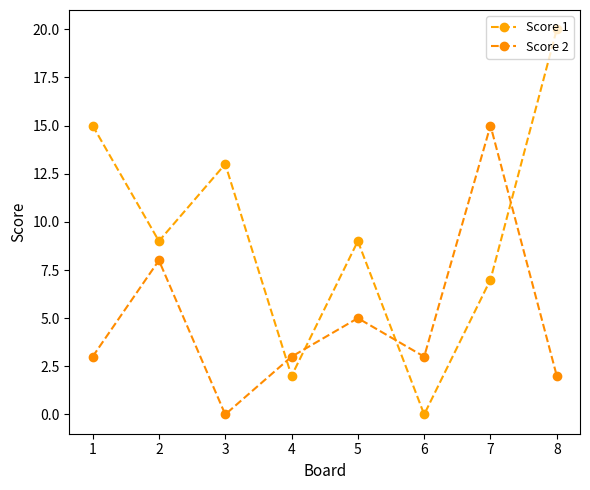

True or false: Score 1 and Score 2 intersect in this chart.

True